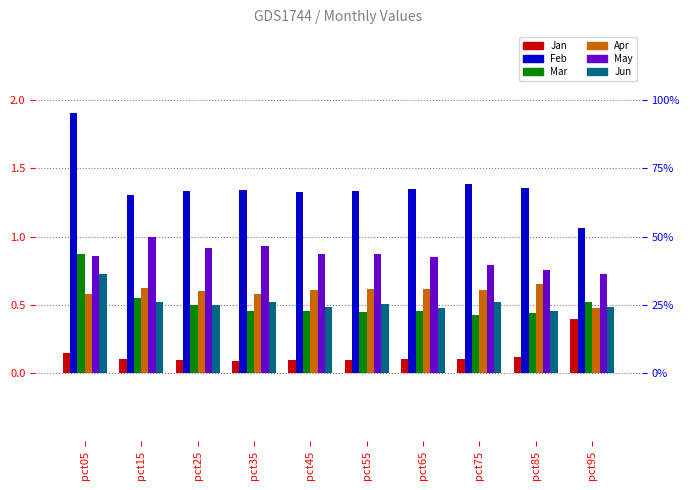

What is the sum of the Jun values at pct75 and pct55?

1.0